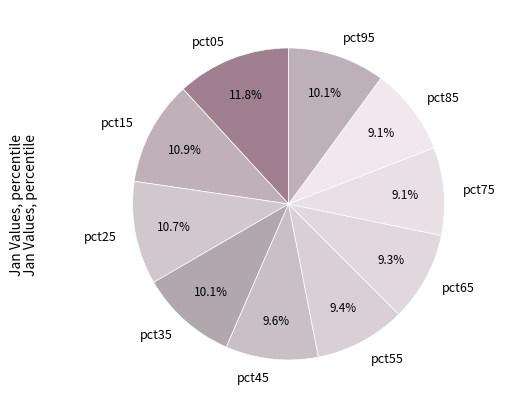

What is the largest slice in the pie chart?

pct05